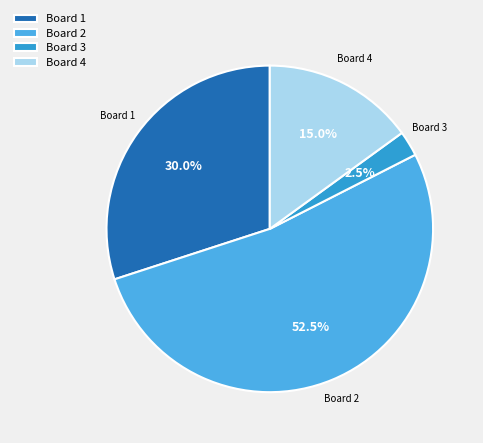

How many segments does this pie chart have?

4